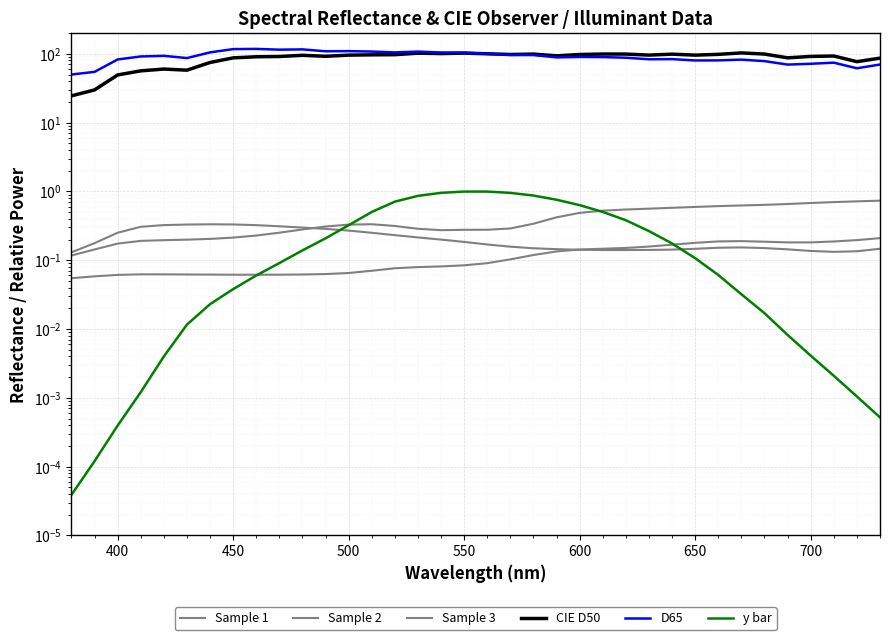

Which series has the largest range (max minus min)?

CIE D50